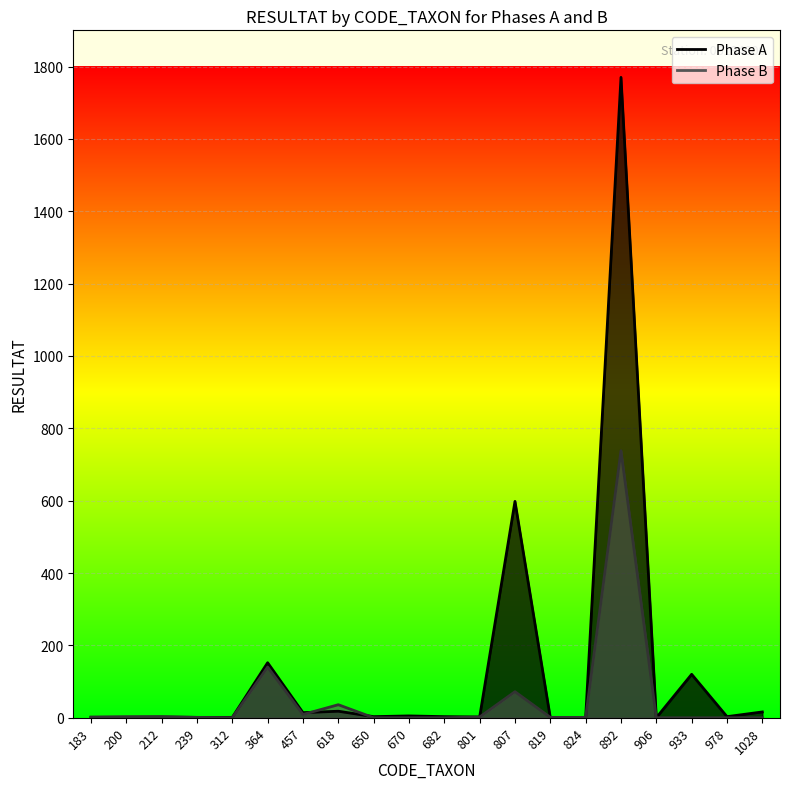

At how many categories does at least one series exceed 1519?

1